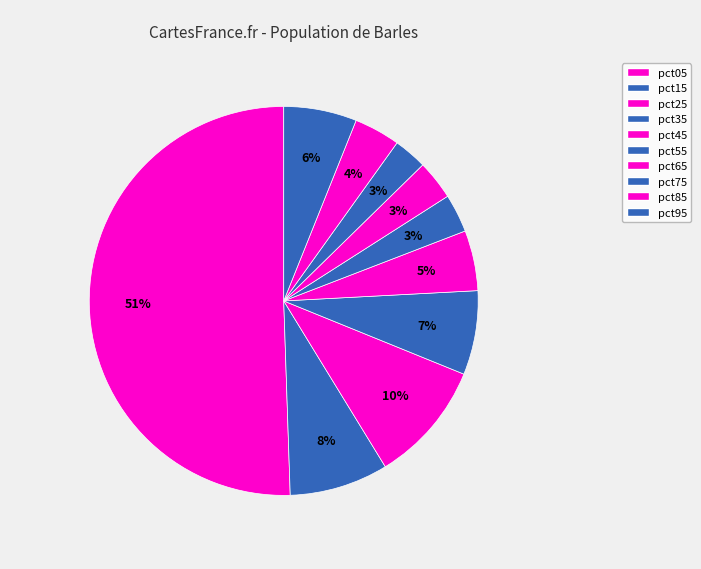

How many slices are in this pie chart?

10